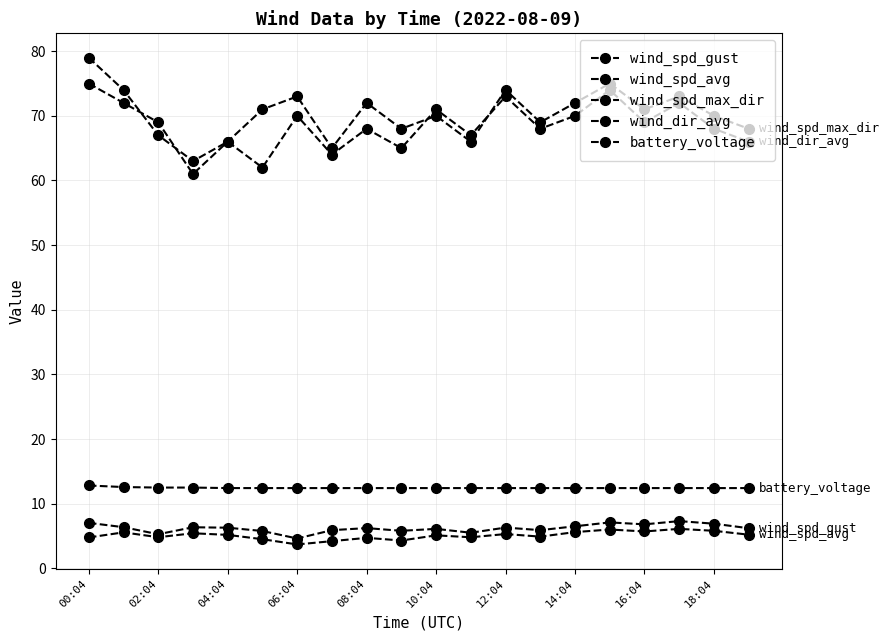

How many lines are shown in the chart?

5